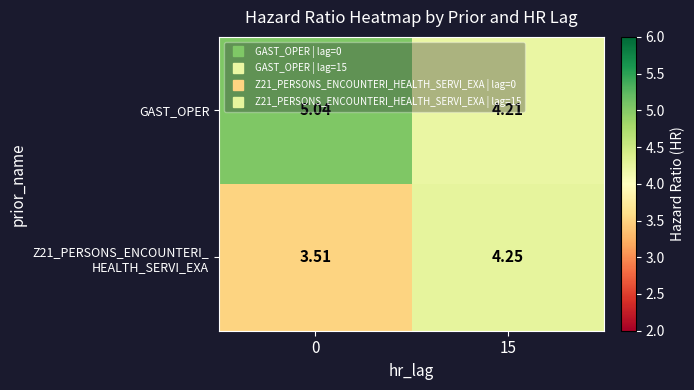

Which series changed the most between 0 and 15?

GAST_OPER